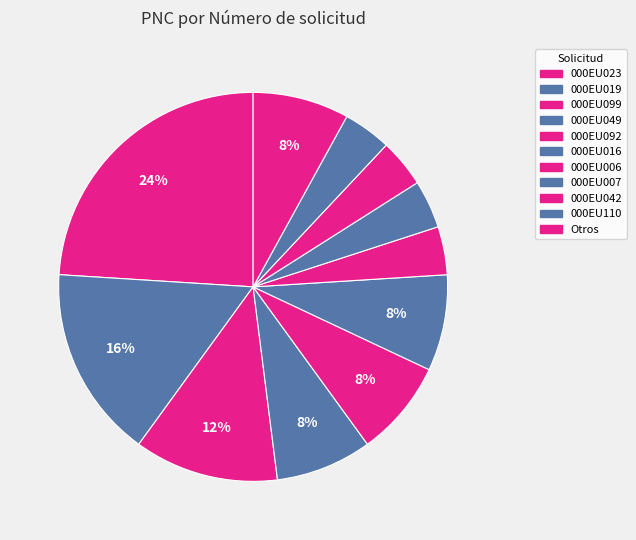

Count the number of slices in the pie.

11